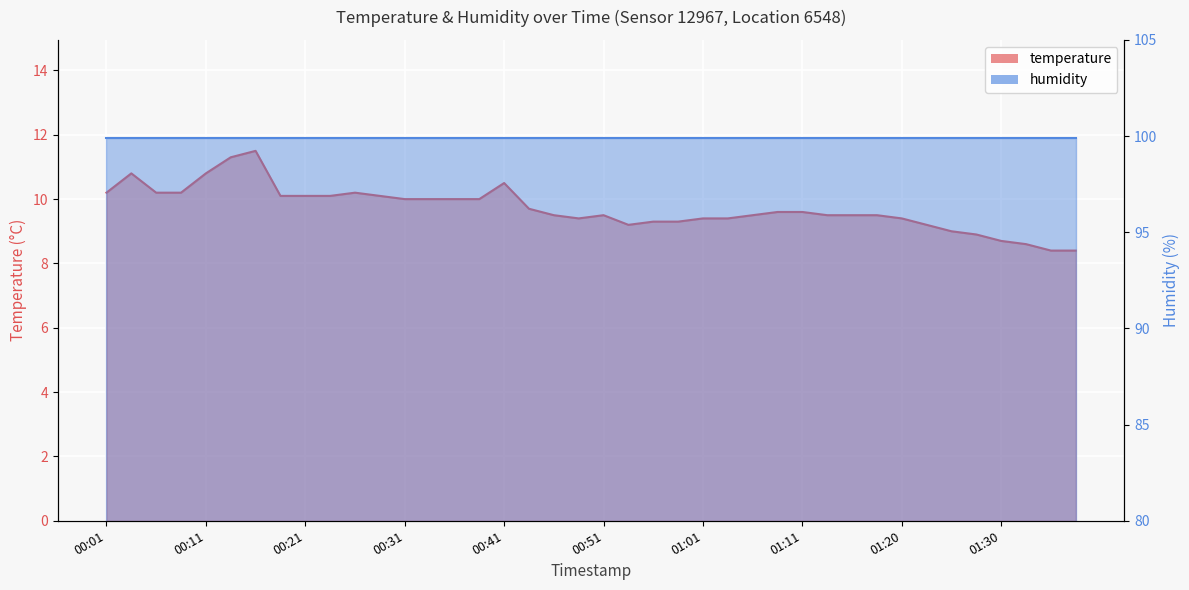

Between 11 and 21, which series saw the biggest shift?

temperature_line